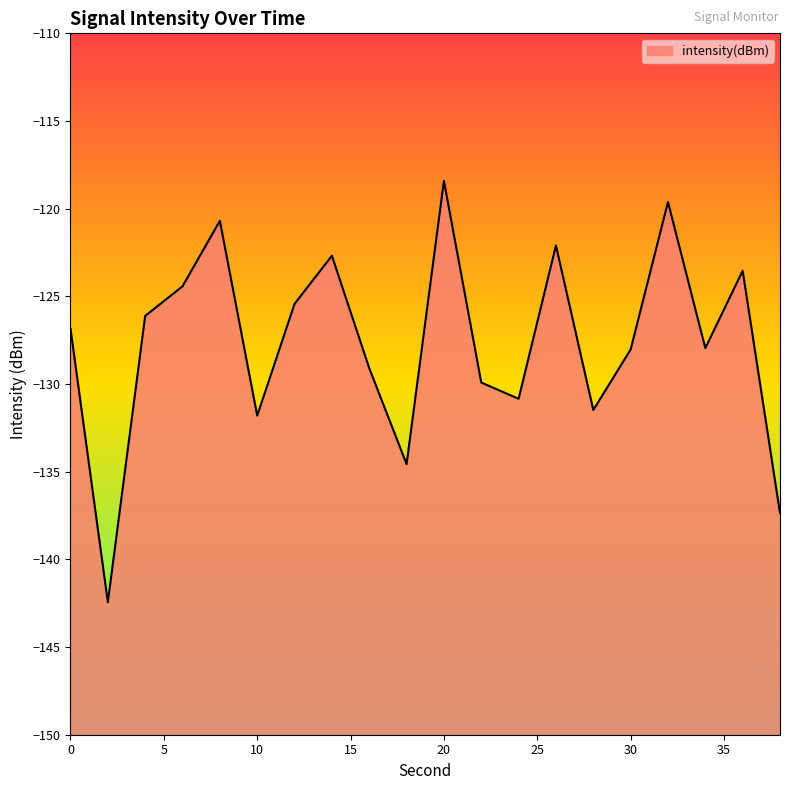

How many data points are above -126?

8